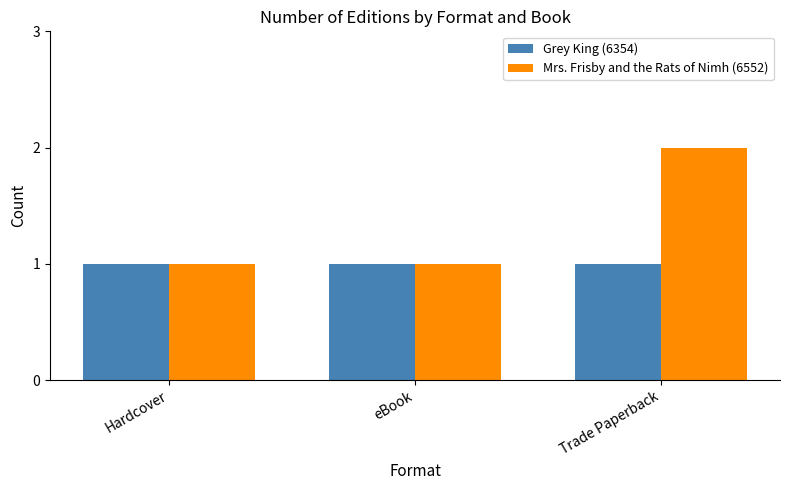

What is the label of the 2nd bar from the left?

eBook